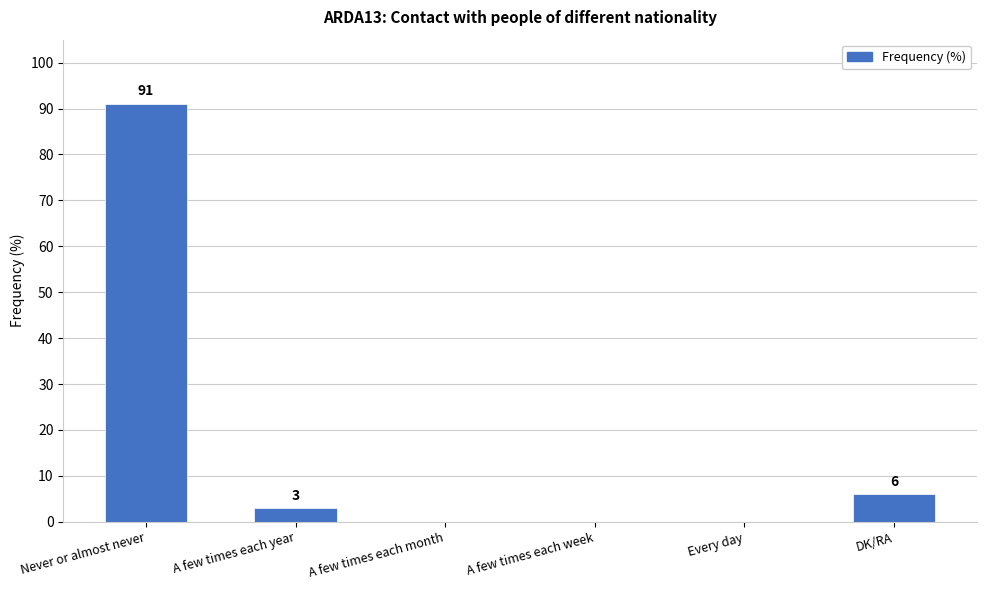

What is the maximum value shown in the chart?

91